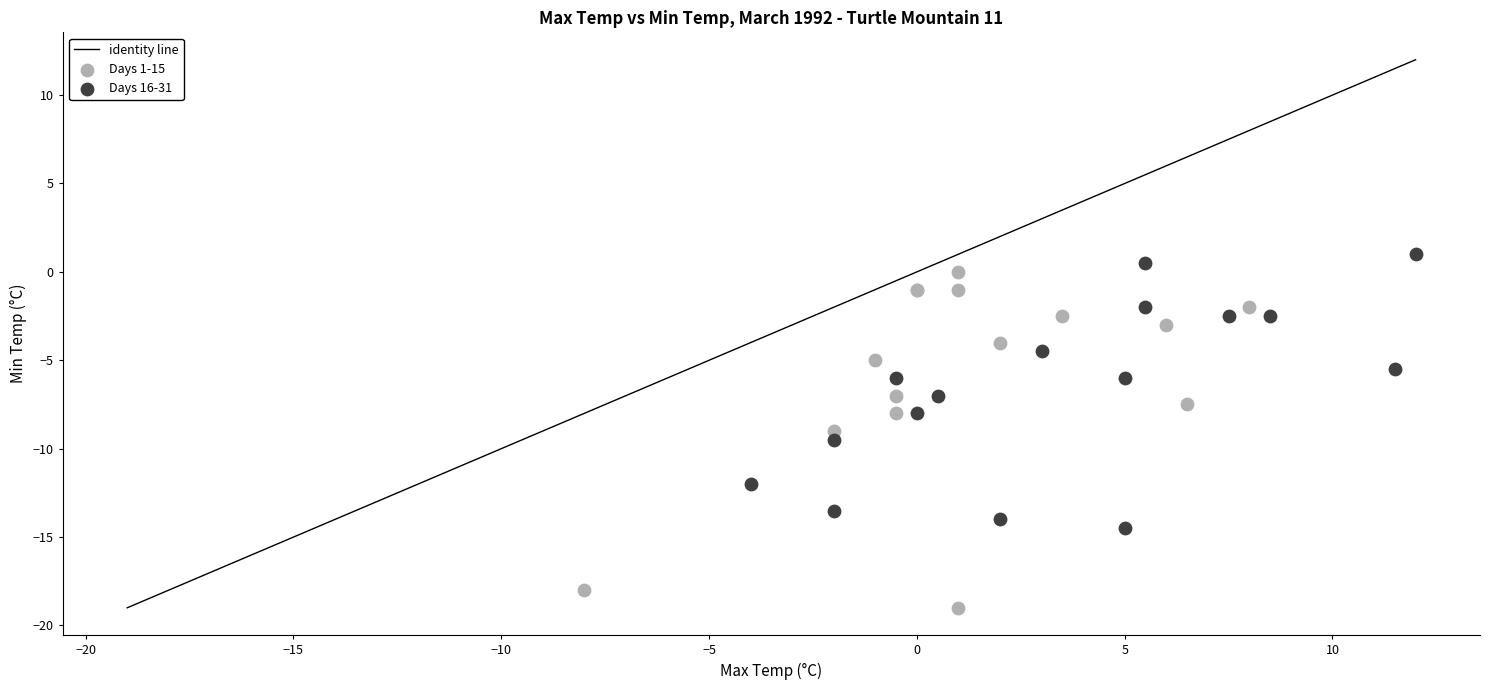

Which series reaches the maximum Y coordinate?

Days 16-31